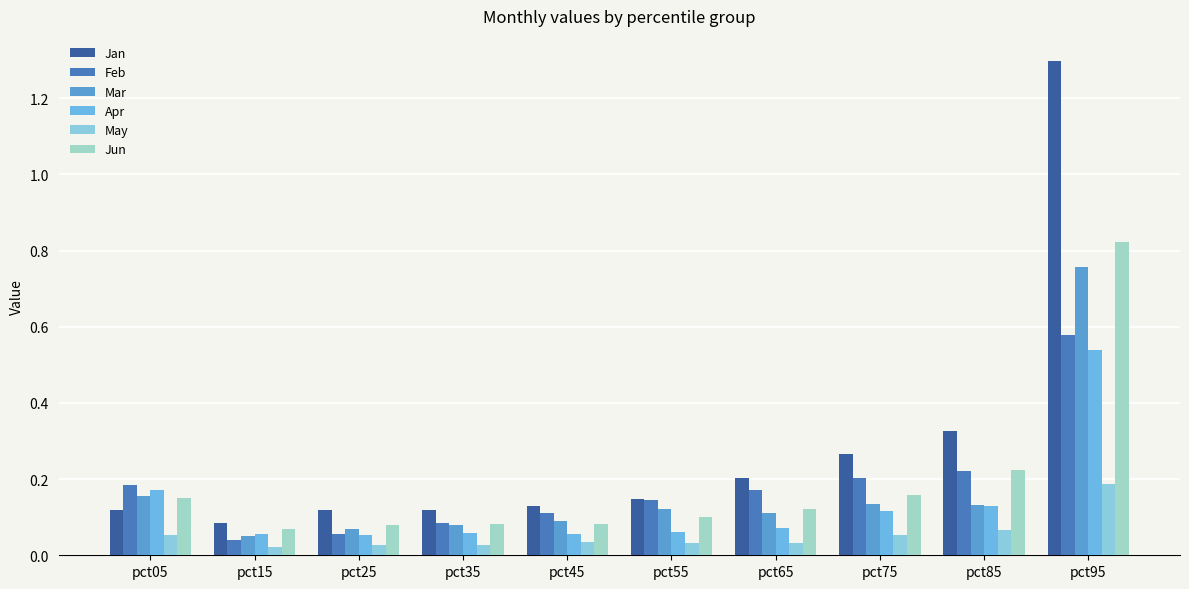

Which series has the largest range (max minus min)?

Jan